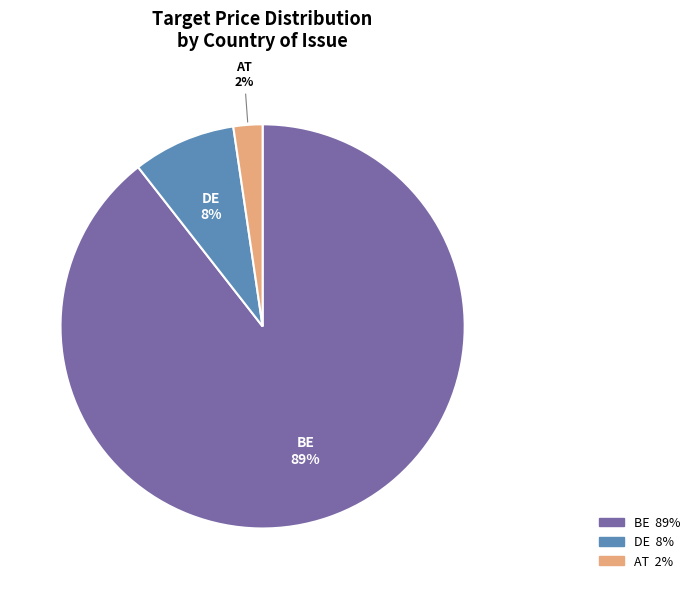

Does any single category account for the majority?

Yes